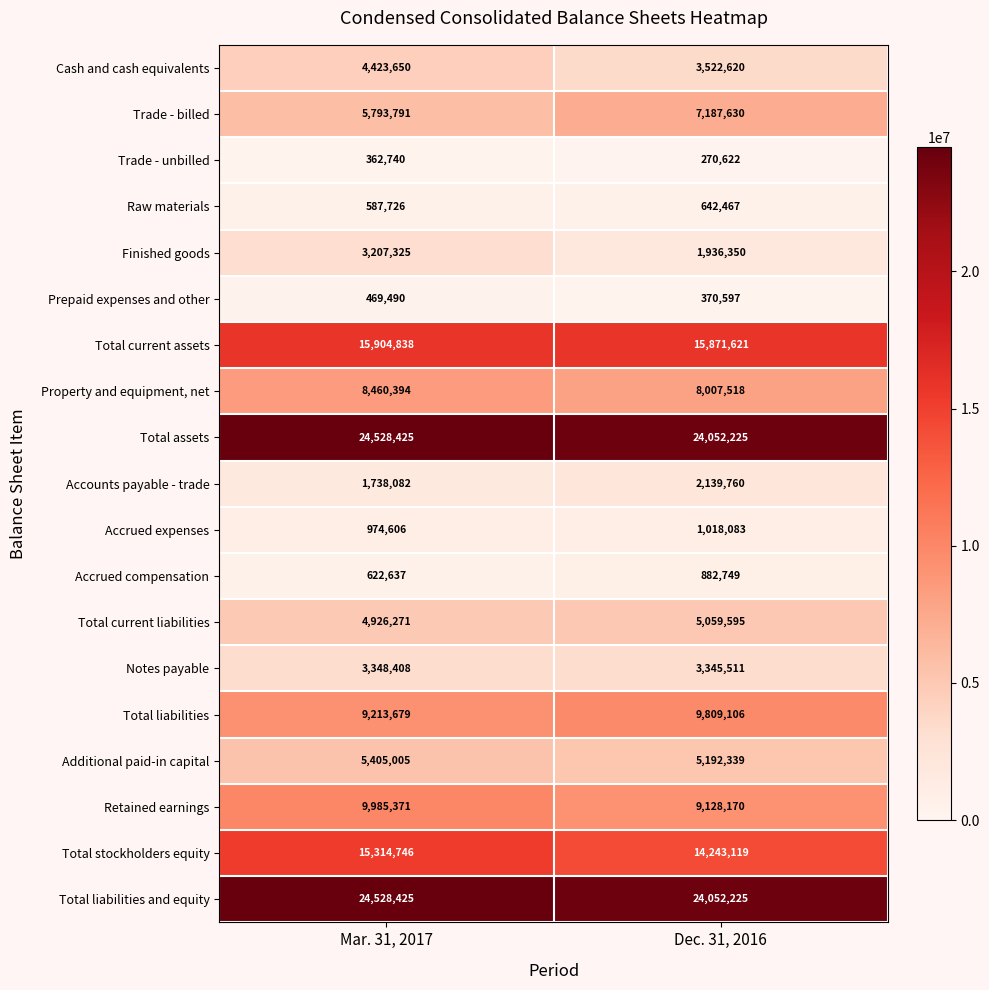

At which category is the sum across all series the highest?

Mar. 31, 2017